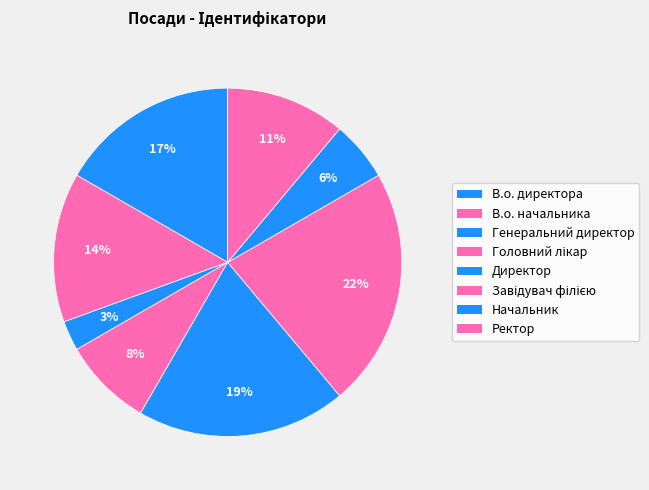

How many slices are in this pie chart?

8